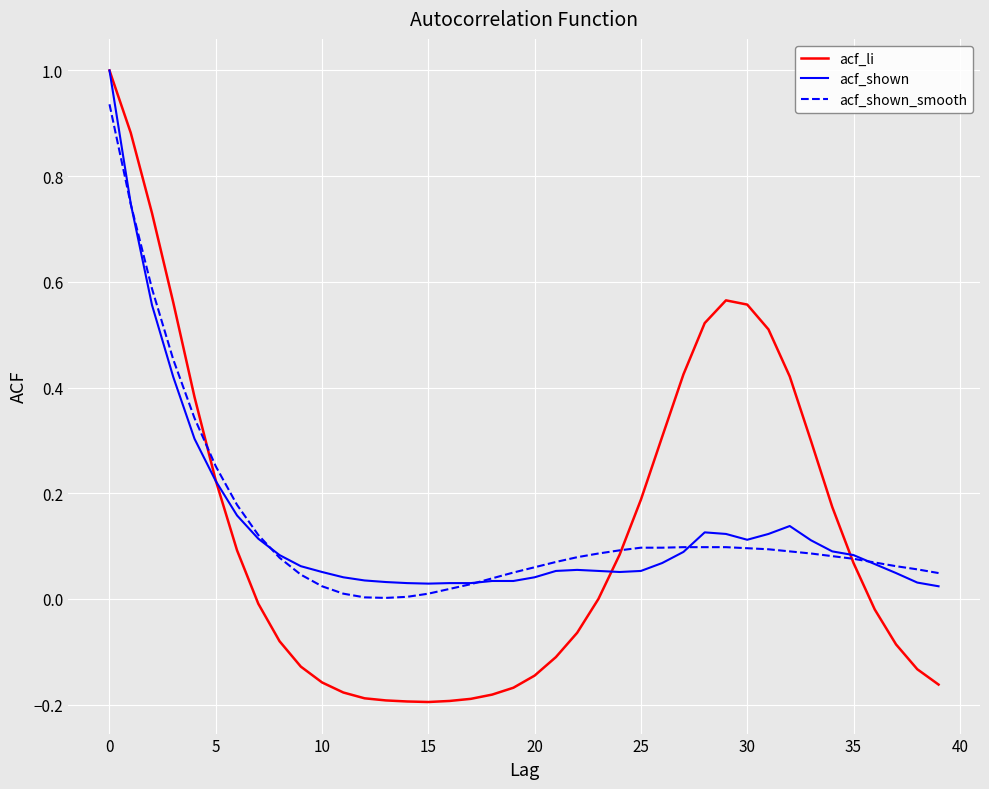

At how many categories does at least one series exceed 0?

40